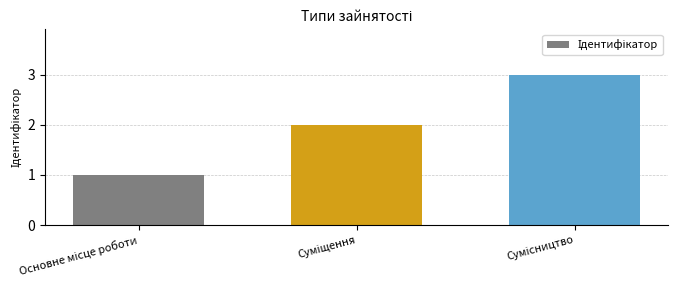

What is the greatest value displayed?

3